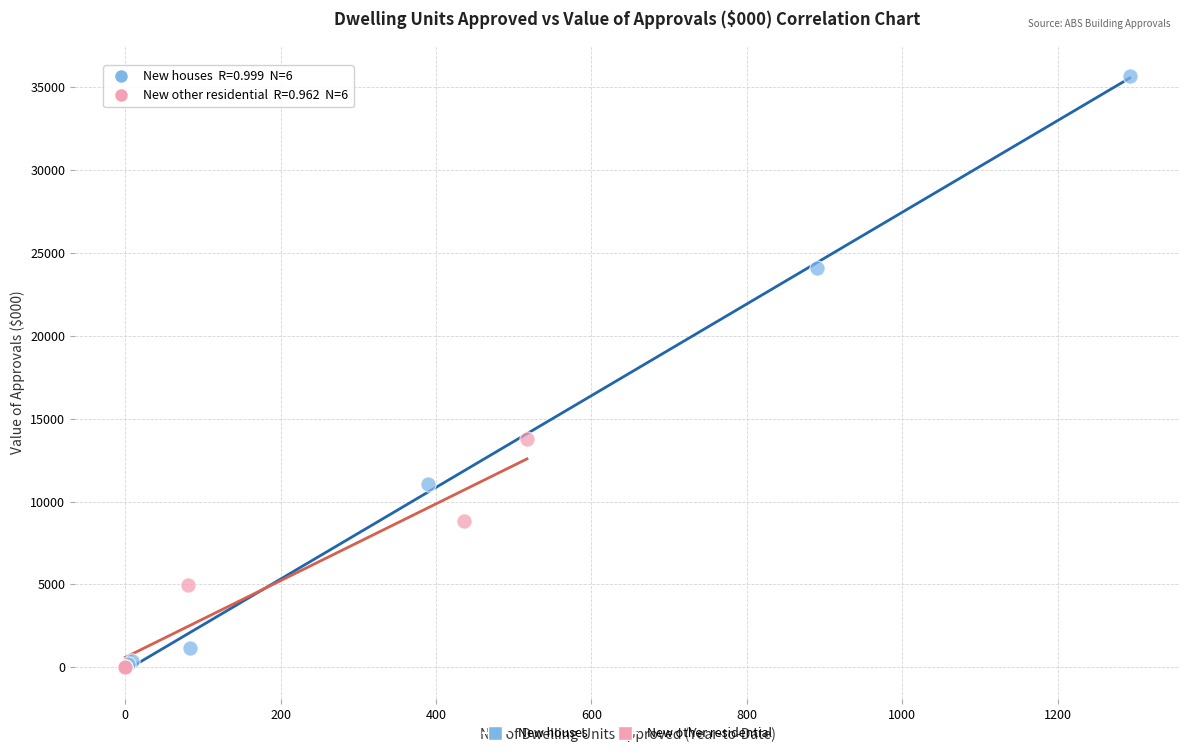

Which series contains the highest Y value?

New houses